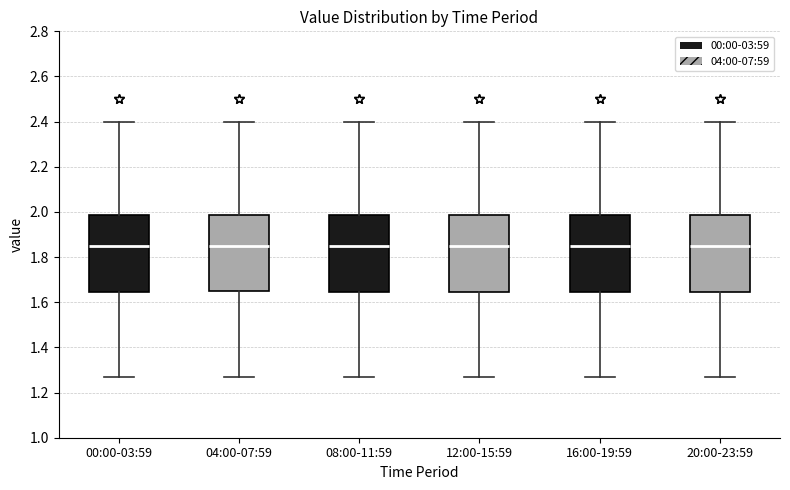

Where is the upper edge of the box for 00:00-03:59 on the y-axis? The values are not printed on the chart, so give them approximately, as read against the axis.

1.98